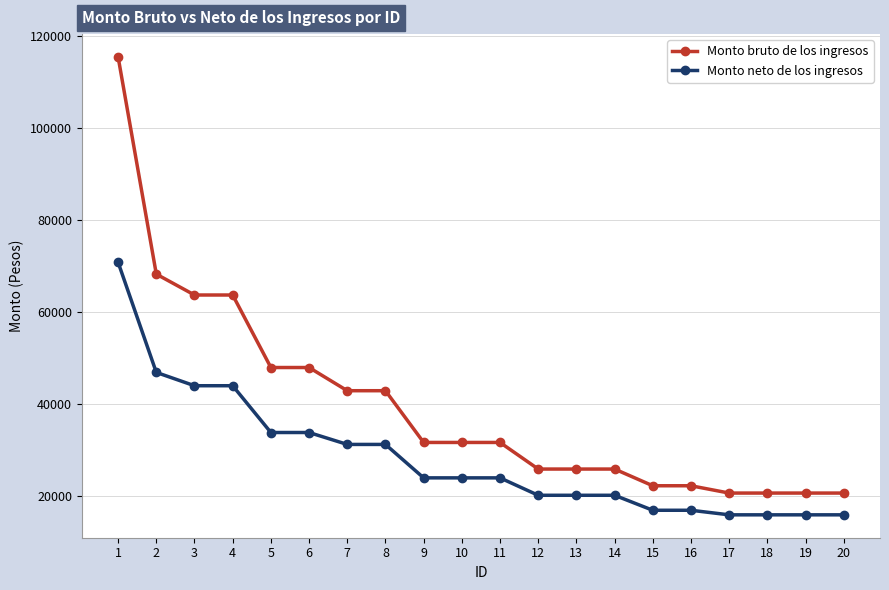

What is the difference between the Monto neto de los ingresos values at 5 and 15?

16898